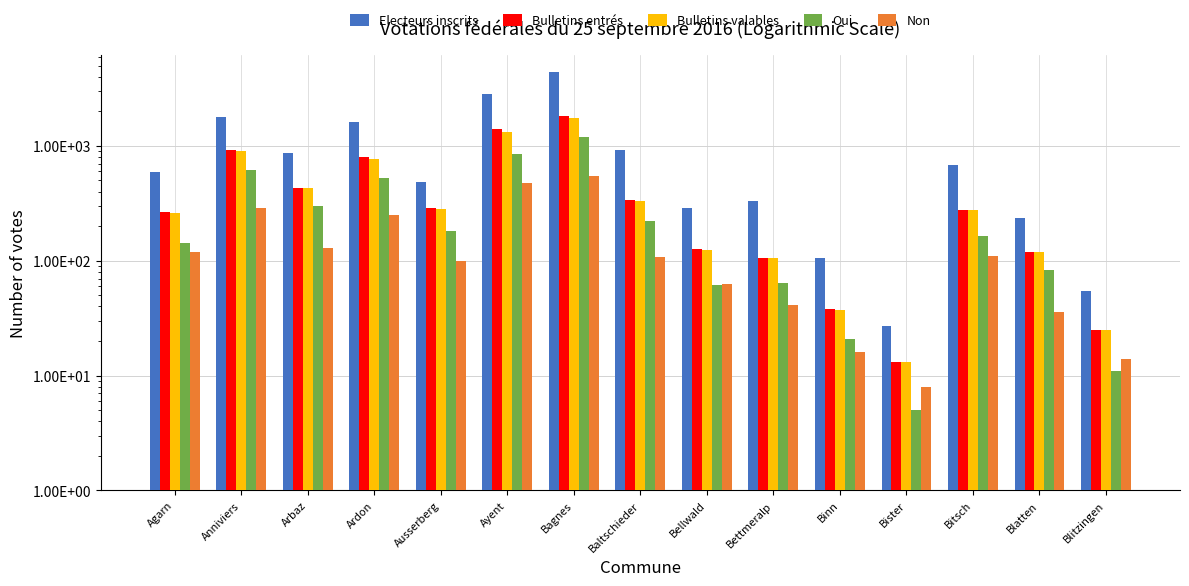

What is the value of the Electeurs inscrits bar at the 3rd from the left?

867